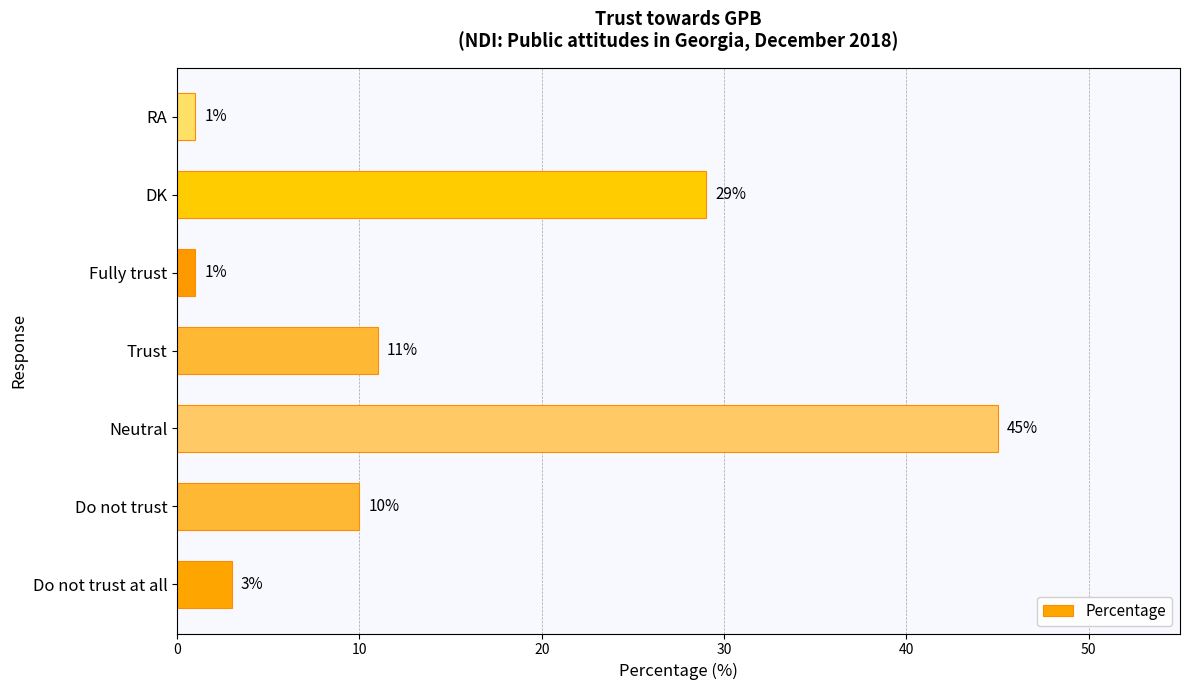

Where is the data nearest to the value 23?

DK